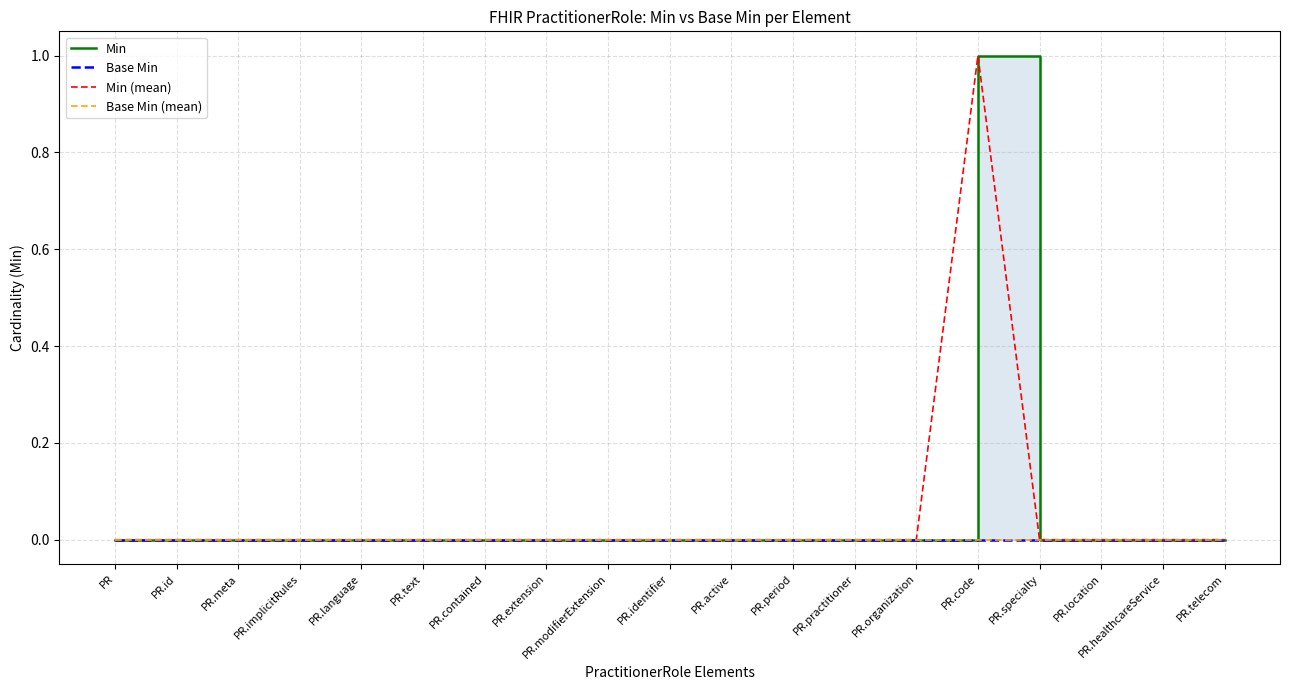

List the series in order of their peak value, lowest first.

Base Min, Base Min (mean), Min, Min (mean)